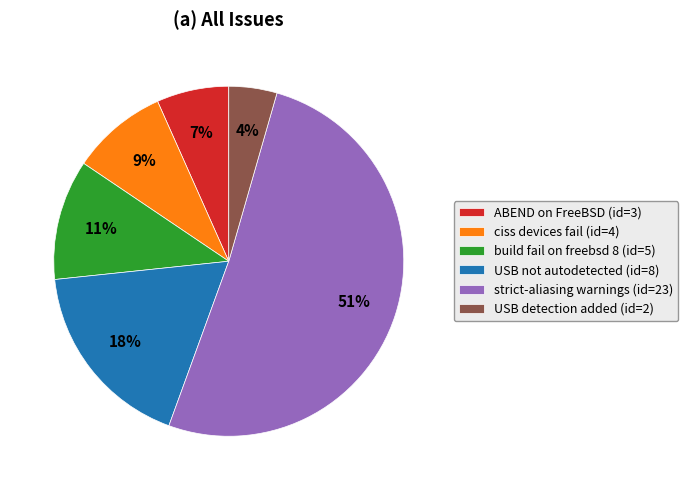

To the nearest percent, what is the average slice percentage?

17%